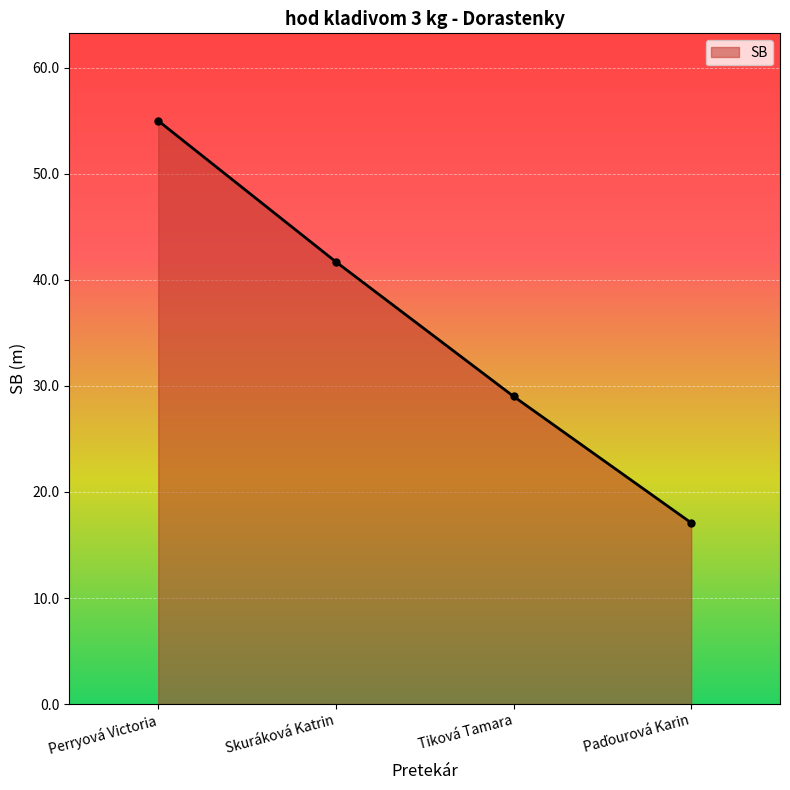

What is the value of the 3rd point from the left?

29.0